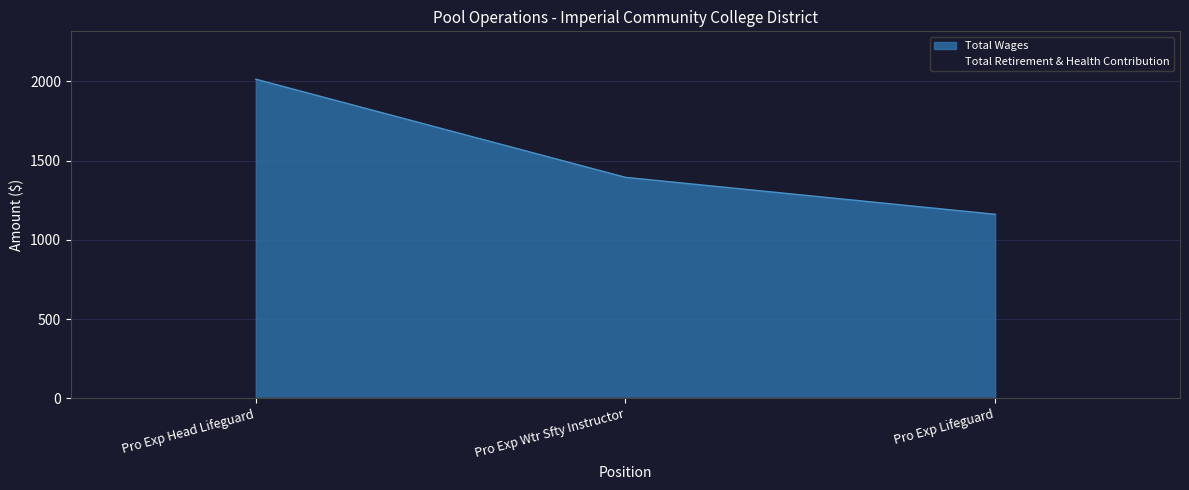

Does the chart have visible grid lines?

Yes